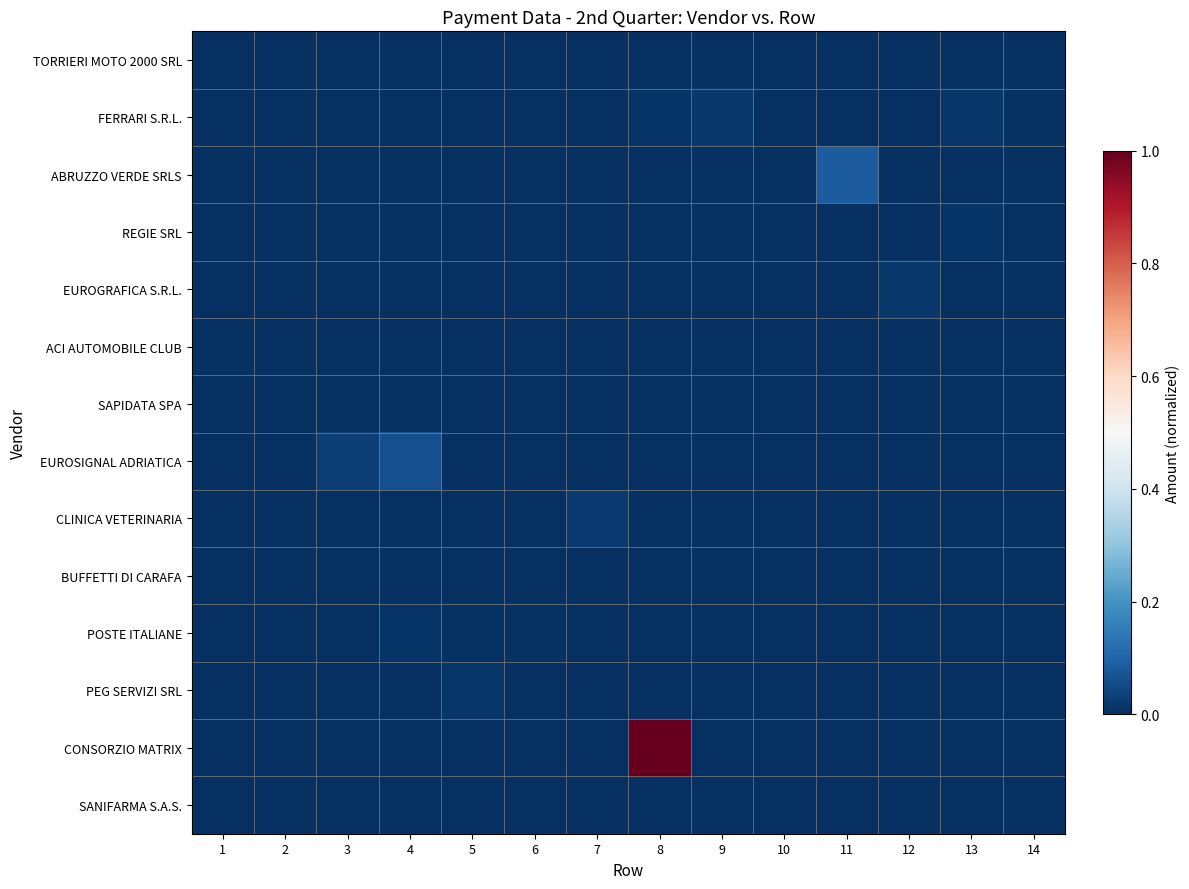

Reading left to right, list all the values displayed in this chart.

TORRIERI MOTO 2000 SRL: 1=0.0	2=0.0	3=0.0	4=0.0	5=0.0	6=0.0	7=0.0	8=0.0	9=0.0	10=0.0	11=0.0	12=0.0	13=0.0	14=0.0
FERRARI S.R.L.: 1=0.0	2=0.0	3=0.0	4=0.0	5=0.0	6=0.0	7=0.0	8=0.0	9=0.0	10=0.0	11=0.0	12=0.0	13=0.0	14=0.0
ABRUZZO VERDE SRLS: 1=0.0	2=0.0	3=0.0	4=0.0	5=0.0	6=0.0	7=0.0	8=0.0	9=0.0	10=0.0	11=0.1	12=0.0	13=0.0	14=0.0
REGIE SRL: 1=0.0	2=0.0	3=0.0	4=0.0	5=0.0	6=0.0	7=0.0	8=0.0	9=0.0	10=0.0	11=0.0	12=0.0	13=0.0	14=0.0
EUROGRAFICA S.R.L.: 1=0.0	2=0.0	3=0.0	4=0.0	5=0.0	6=0.0	7=0.0	8=0.0	9=0.0	10=0.0	11=0.0	12=0.0	13=0.0	14=0.0
ACI AUTOMOBILE CLUB: 1=0.0	2=0.0	3=0.0	4=0.0	5=0.0	6=0.0	7=0.0	8=0.0	9=0.0	10=0.0	11=0.0	12=0.0	13=0.0	14=0.0
SAPIDATA SPA: 1=0.0	2=0.0	3=0.0	4=0.0	5=0.0	6=0.0	7=0.0	8=0.0	9=0.0	10=0.0	11=0.0	12=0.0	13=0.0	14=0.0
EUROSIGNAL ADRIATICA: 1=0.0	2=0.0	3=0.0	4=0.1	5=0.0	6=0.0	7=0.0	8=0.0	9=0.0	10=0.0	11=0.0	12=0.0	13=0.0	14=0.0
CLINICA VETERINARIA: 1=0.0	2=0.0	3=0.0	4=0.0	5=0.0	6=0.0	7=0.0	8=0.0	9=0.0	10=0.0	11=0.0	12=0.0	13=0.0	14=0.0
BUFFETTI DI CARAFA: 1=0.0	2=0.0	3=0.0	4=0.0	5=0.0	6=0.0	7=0.0	8=0.0	9=0.0	10=0.0	11=0.0	12=0.0	13=0.0	14=0.0
POSTE ITALIANE: 1=0.0	2=0.0	3=0.0	4=0.0	5=0.0	6=0.0	7=0.0	8=0.0	9=0.0	10=0.0	11=0.0	12=0.0	13=0.0	14=0.0
PEG SERVIZI SRL: 1=0.0	2=0.0	3=0.0	4=0.0	5=0.0	6=0.0	7=0.0	8=0.0	9=0.0	10=0.0	11=0.0	12=0.0	13=0.0	14=0.0
CONSORZIO MATRIX: 1=0.0	2=0.0	3=0.0	4=0.0	5=0.0	6=0.0	7=0.0	8=1.0	9=0.0	10=0.0	11=0.0	12=0.0	13=0.0	14=0.0
SANIFARMA S.A.S.: 1=0.0	2=0.0	3=0.0	4=0.0	5=0.0	6=0.0	7=0.0	8=0.0	9=0.0	10=0.0	11=0.0	12=0.0	13=0.0	14=0.0